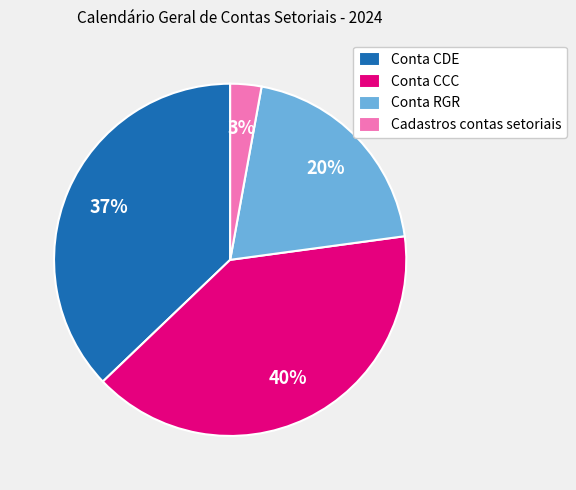

To the nearest percent, what percentage of the pie is Conta RGR?

20%